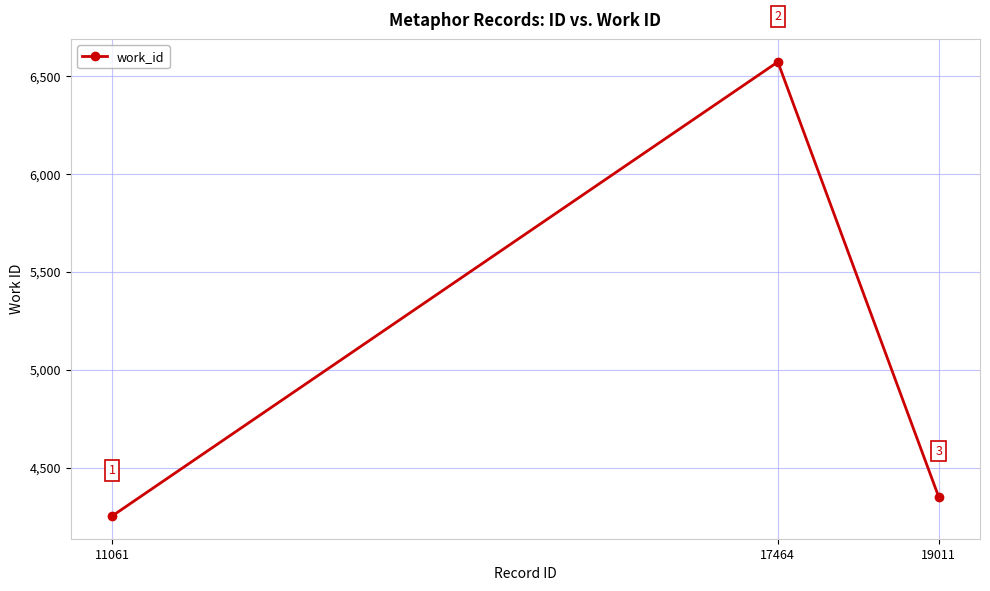

What is the approximate value at 19011?

4351